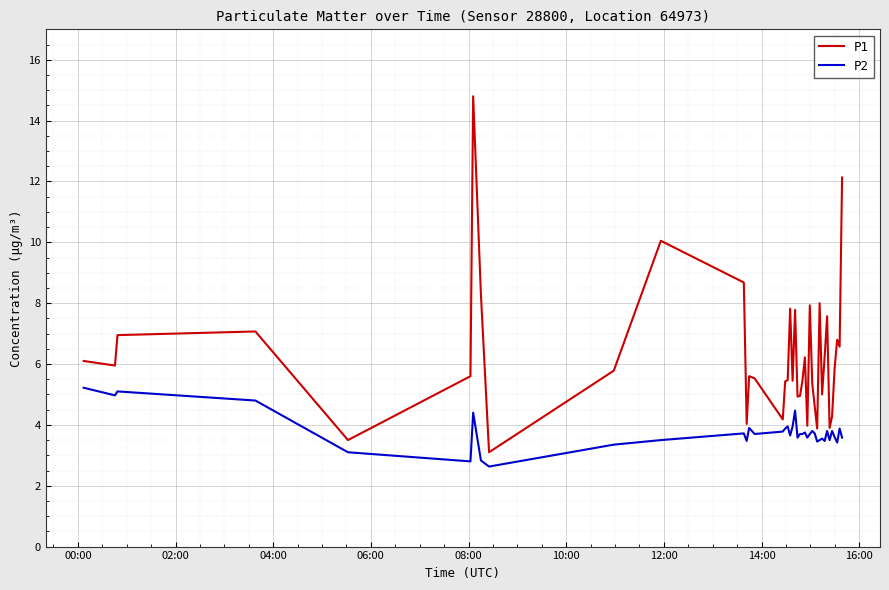

What is the difference between the maximum and minimum values in the P2 series?

2.6